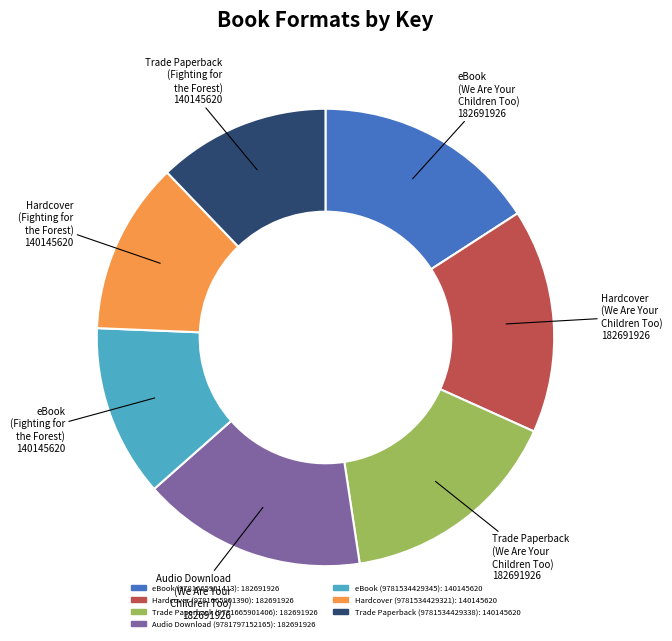

Approximately how many times larger is the value at eBook (9781534429345) compared to Audio Download (9781797152165)?

0.8